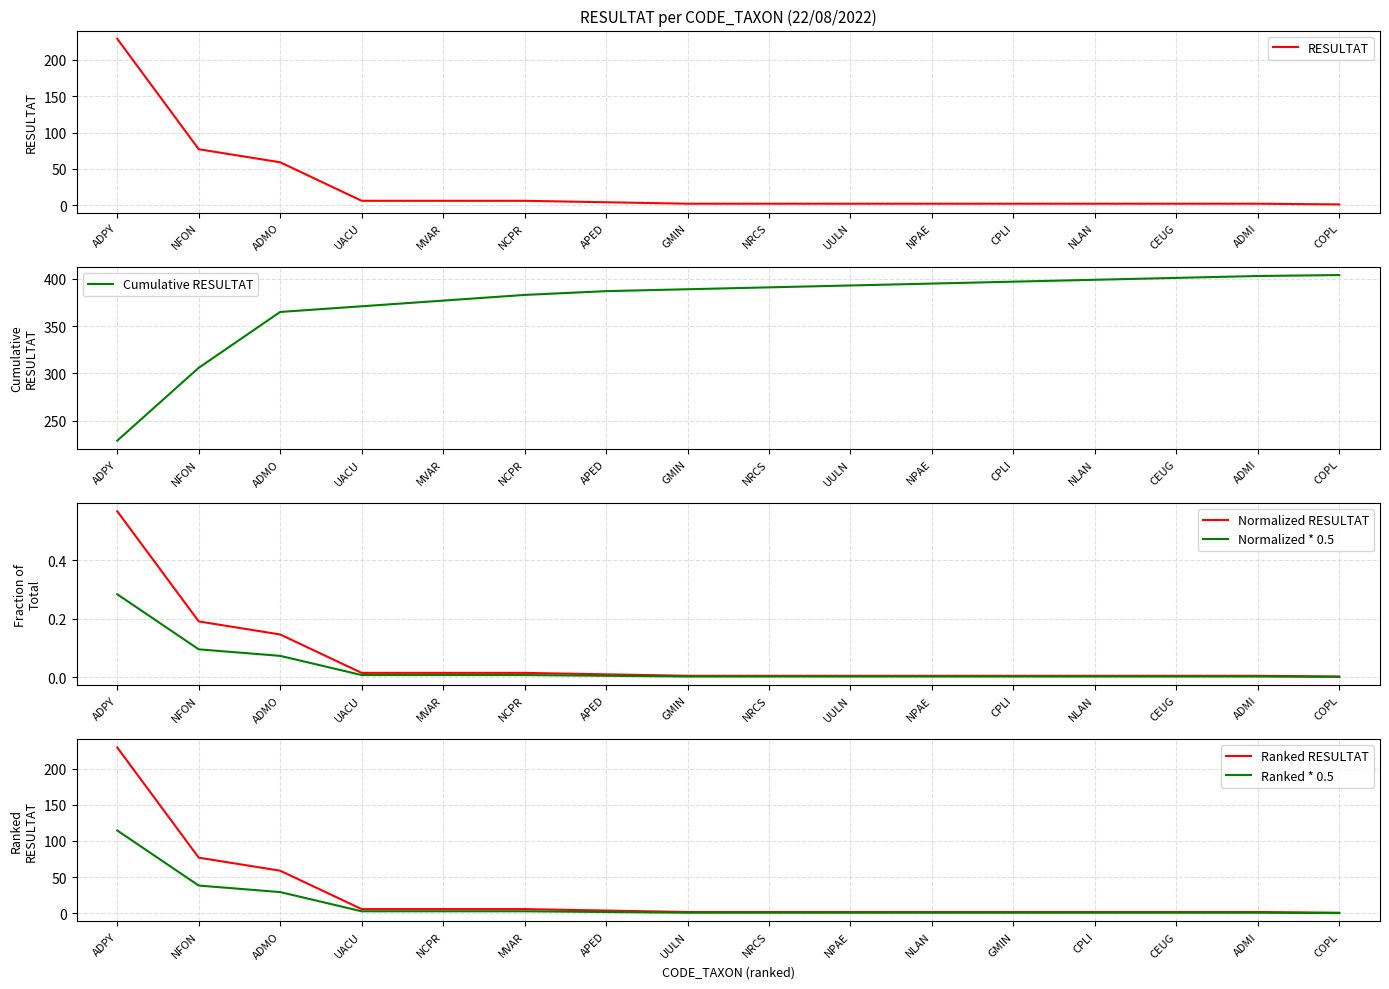

True or false: Normalized * 0.5 has a value of 0.0 at UULN.

False